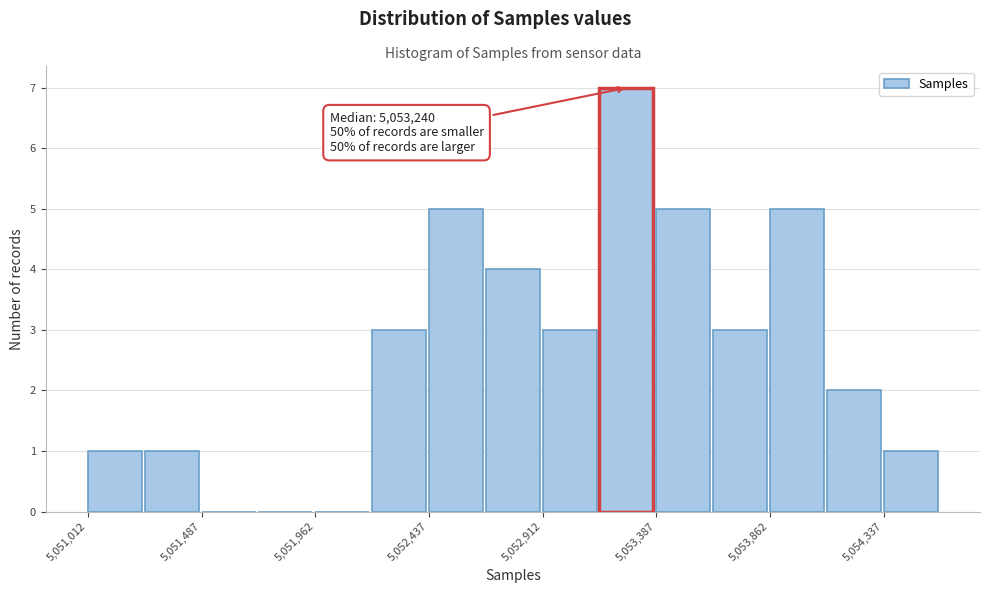

Which range on the x-axis has the tallest bar?

5053150 to 5053400